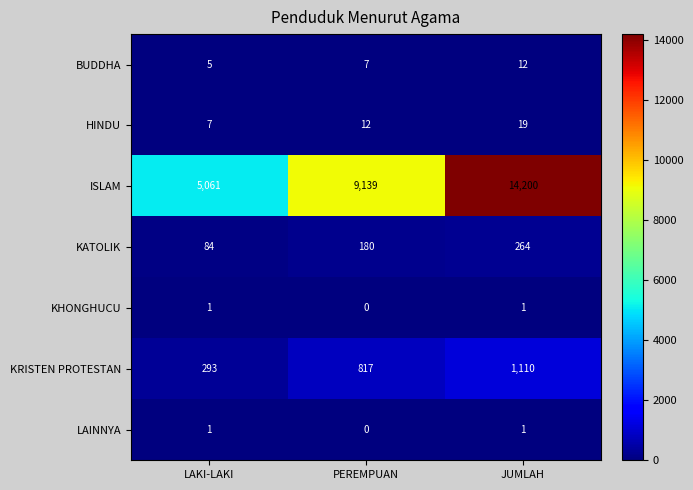

Which label corresponds to the smallest value in the chart?

PEREMPUAN